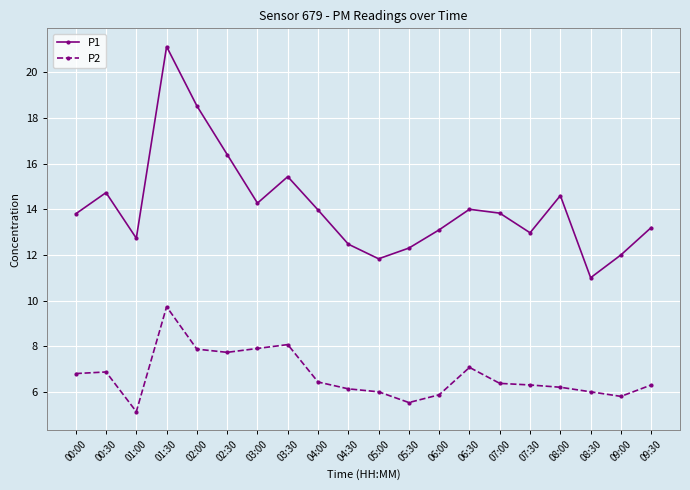

What is the value of the P1 point at the 6th from the left?

16.4